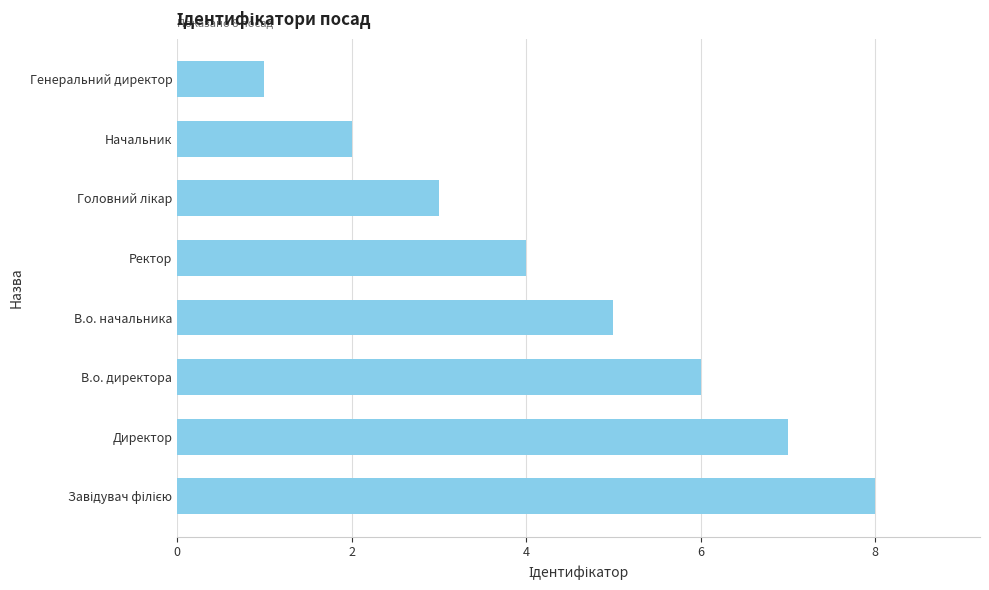

Is it true that the value at Начальник is 0?

False